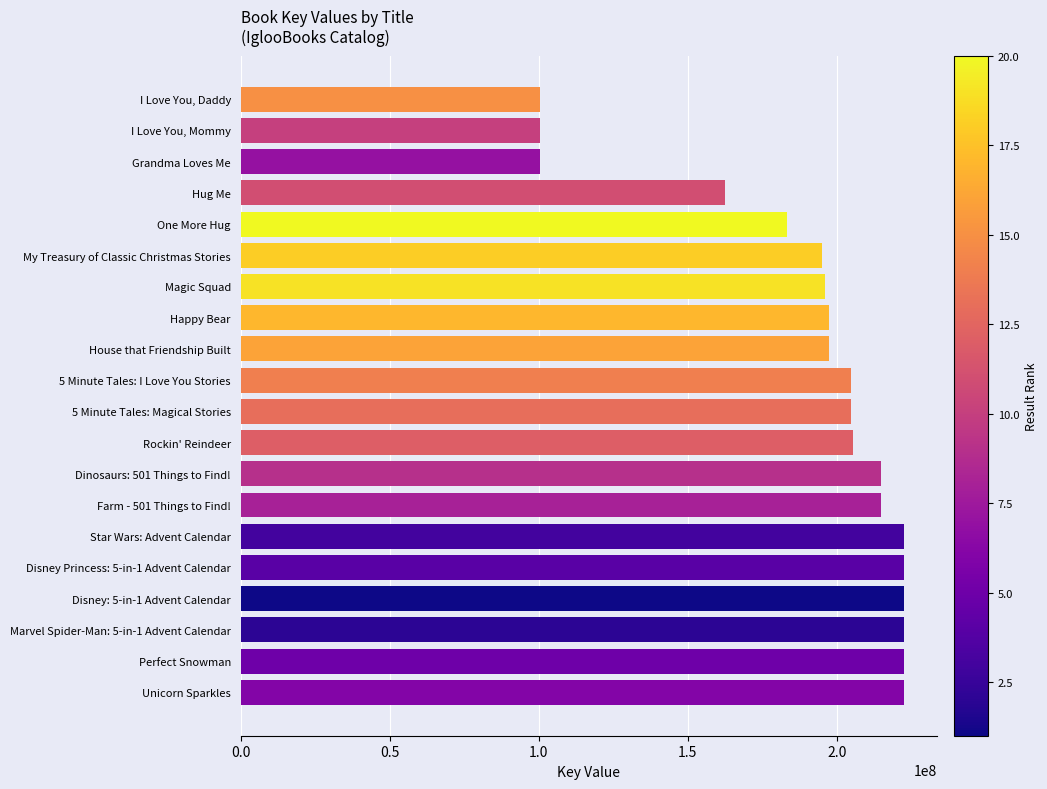

The value at One More Hug is 183112715. True or false?

True